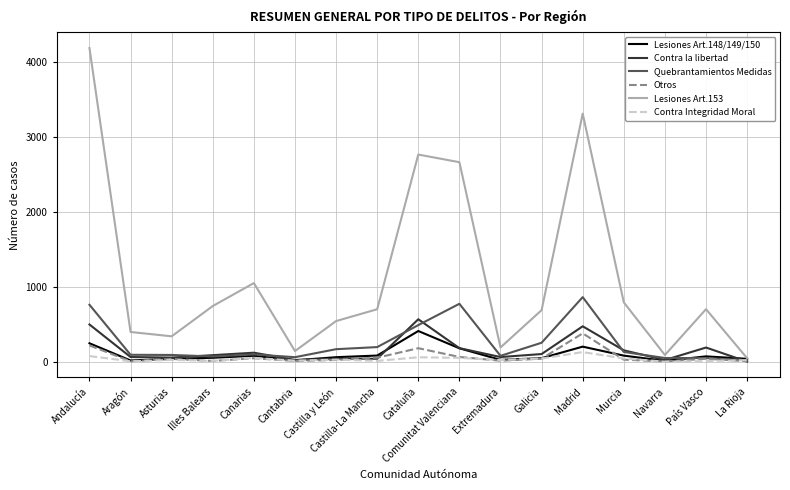

Which series has the widest spread of values?

Lesiones Art.153